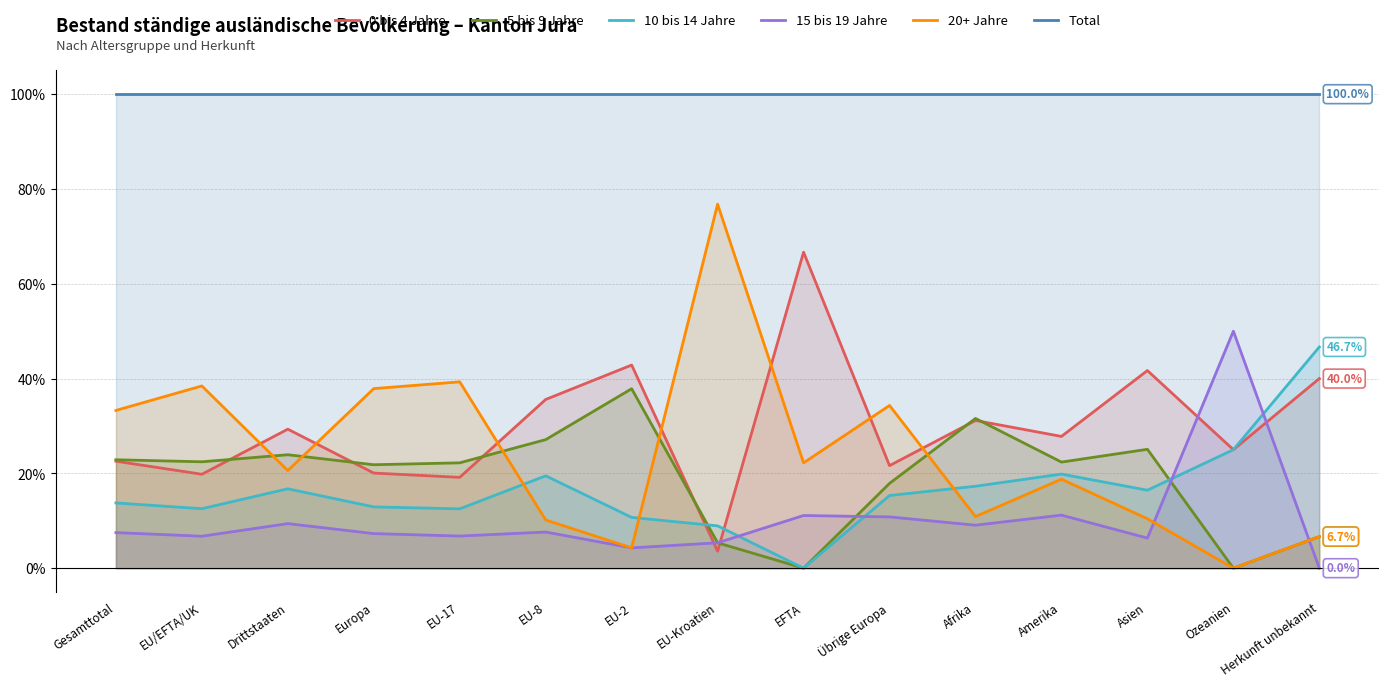

What is the sum of all 15 bis 19 Jahre values?

153.5